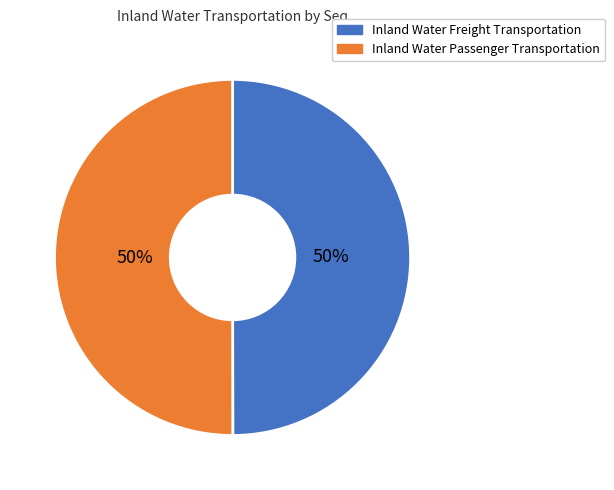

Do Inland Water Passenger Transportation and Inland Water Freight Transportation together represent more than half of the pie?

Yes